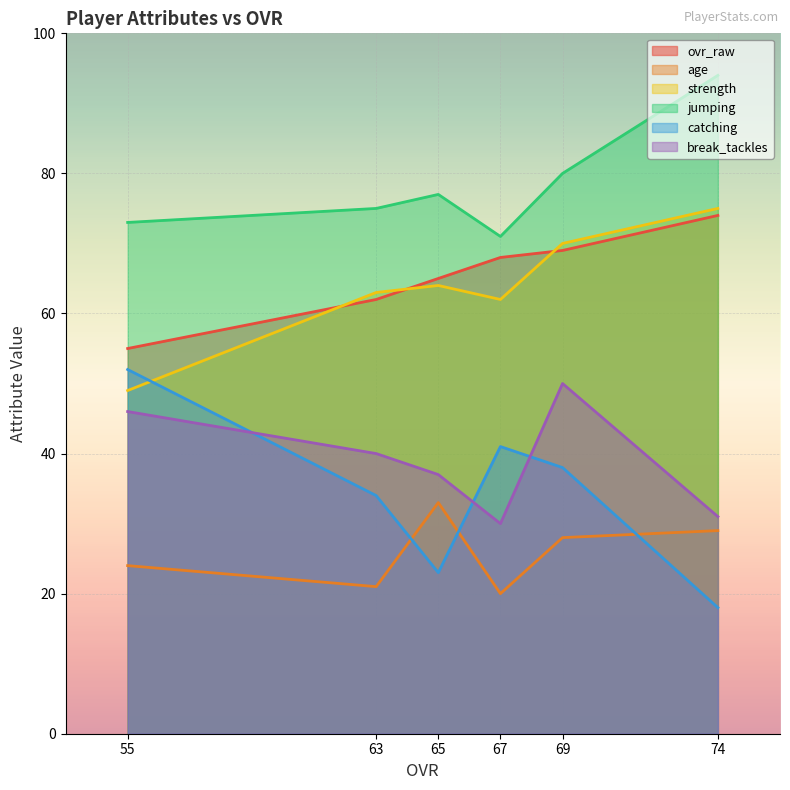

Is it true that jumping equals 73 at 55?

True